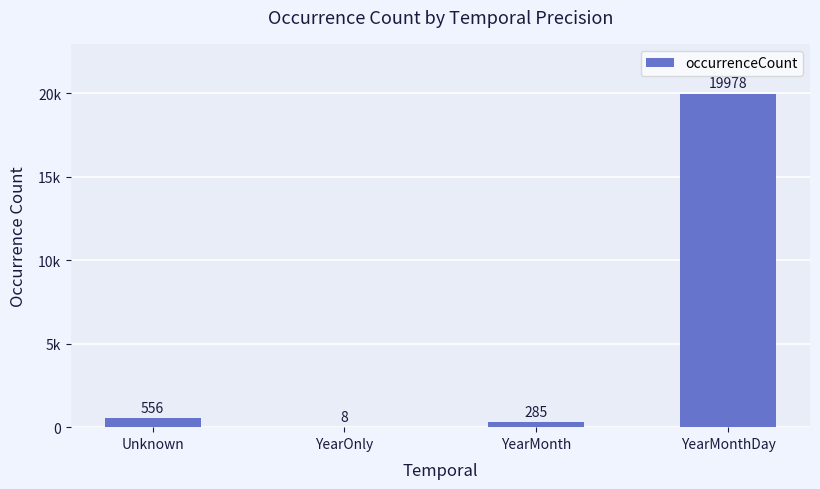

What is the label of the 3rd bar from the right?

YearOnly